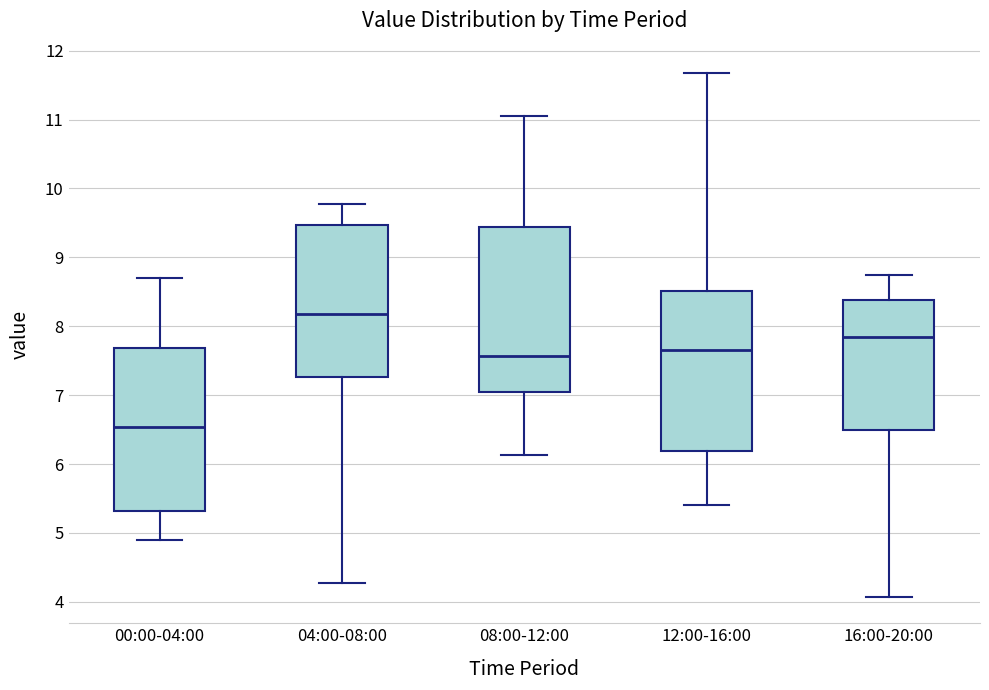

Which box has the lowest median line?

00:00-04:00